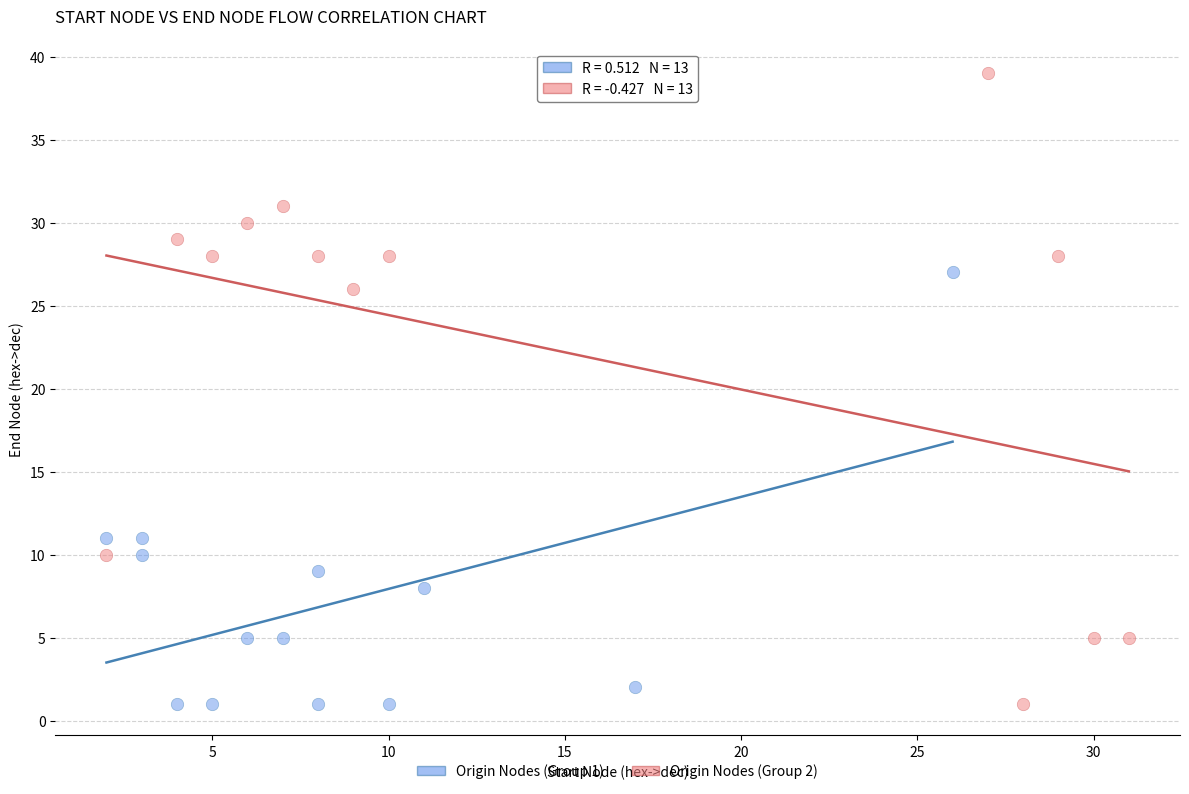

Which series has the widest spread of Y values?

Origin Nodes (Group 2)